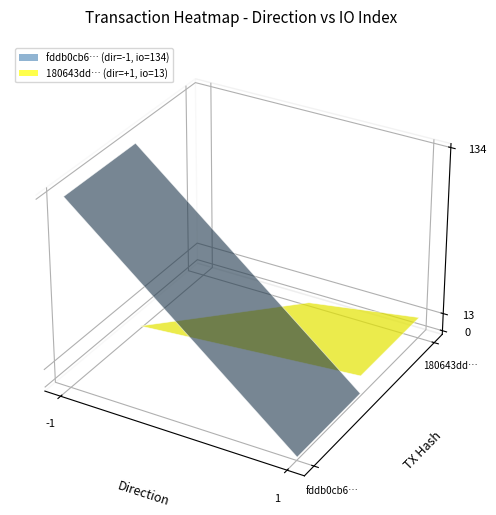

What is the maximum value shown in the chart?

134